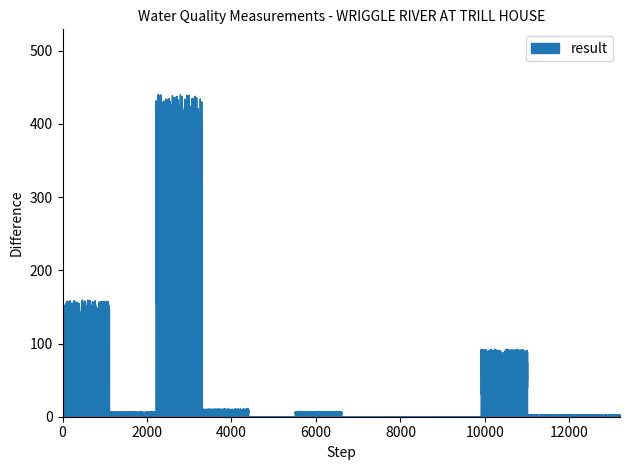

True or false: the data has more than 2 interior local peaks.

True